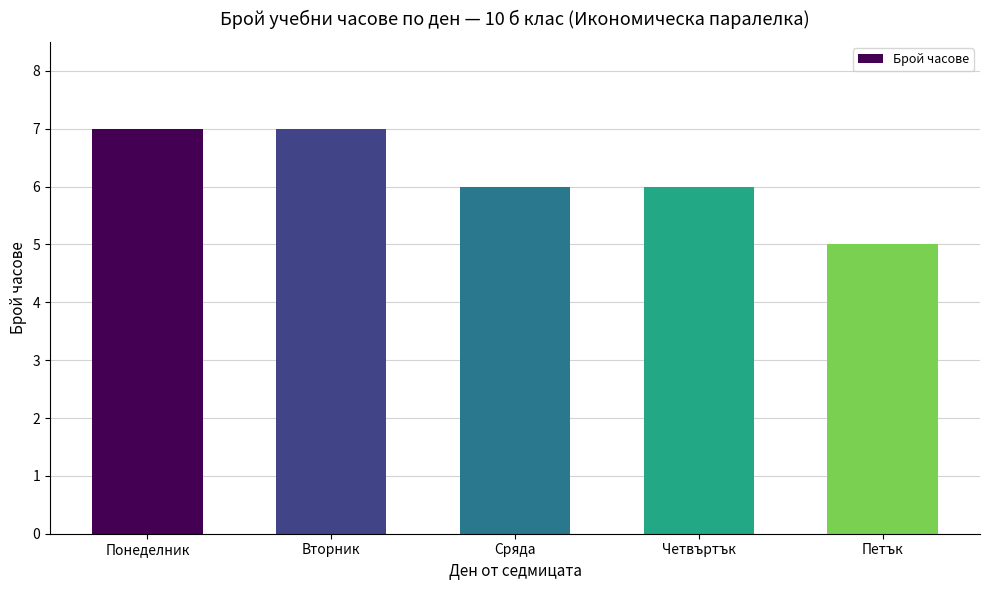

What is the average value?

6